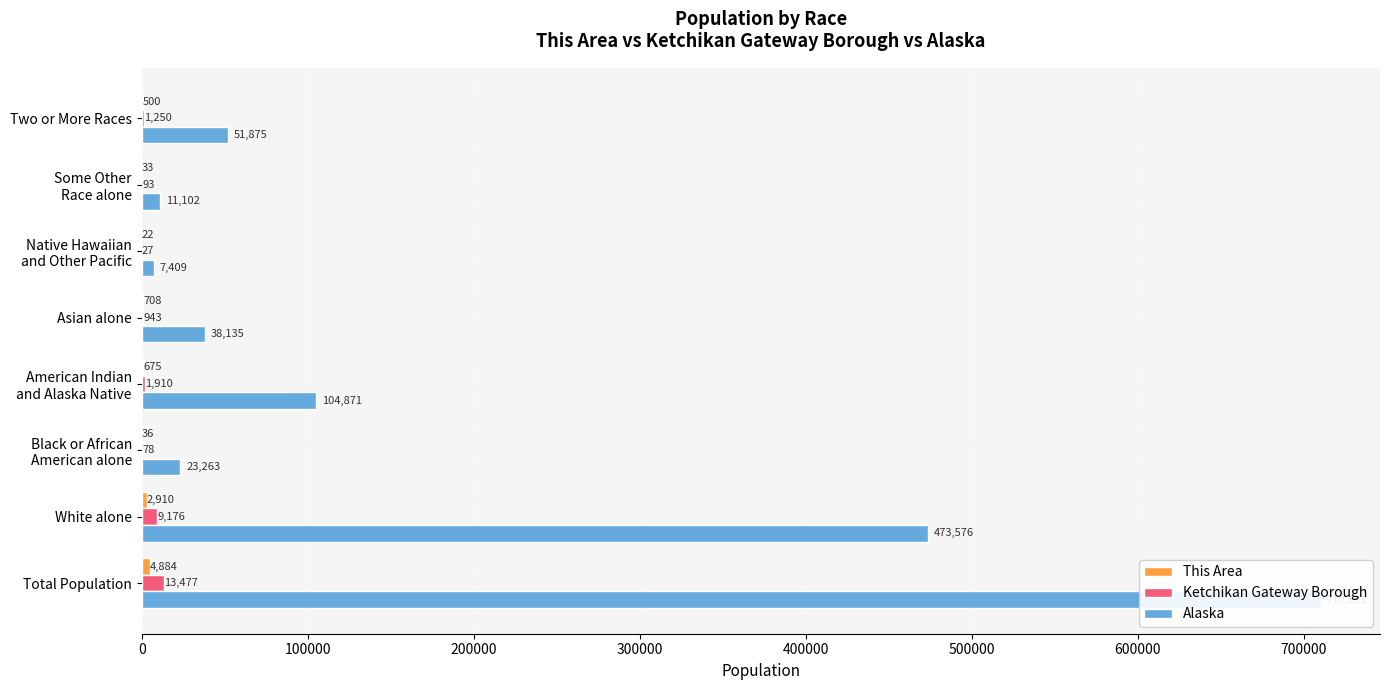

Which series changed the most between Asian alone and Two or More Races?

Alaska